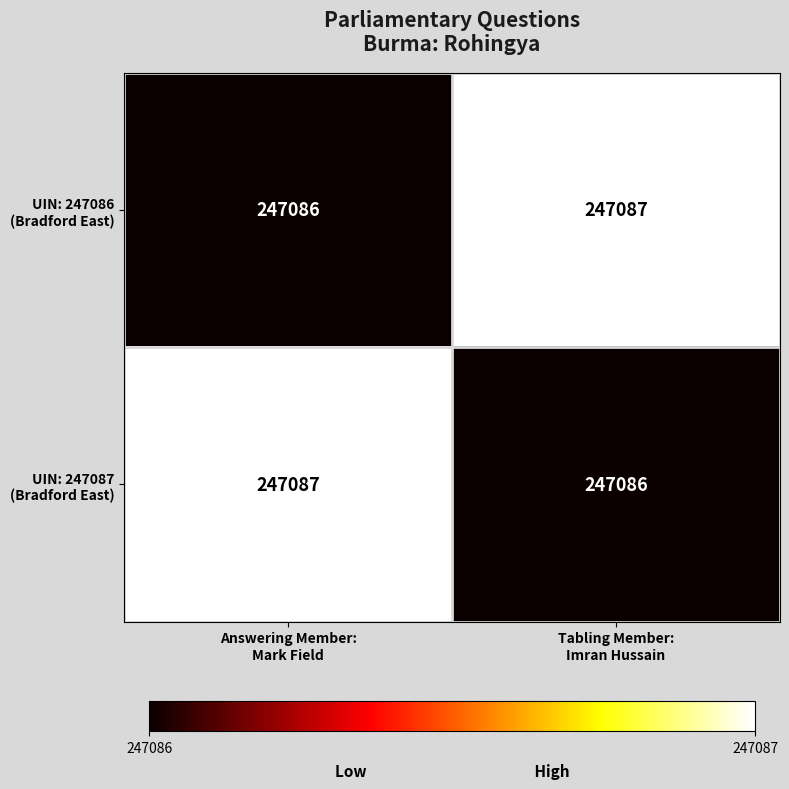

What is the maximum value shown in the chart?

247087